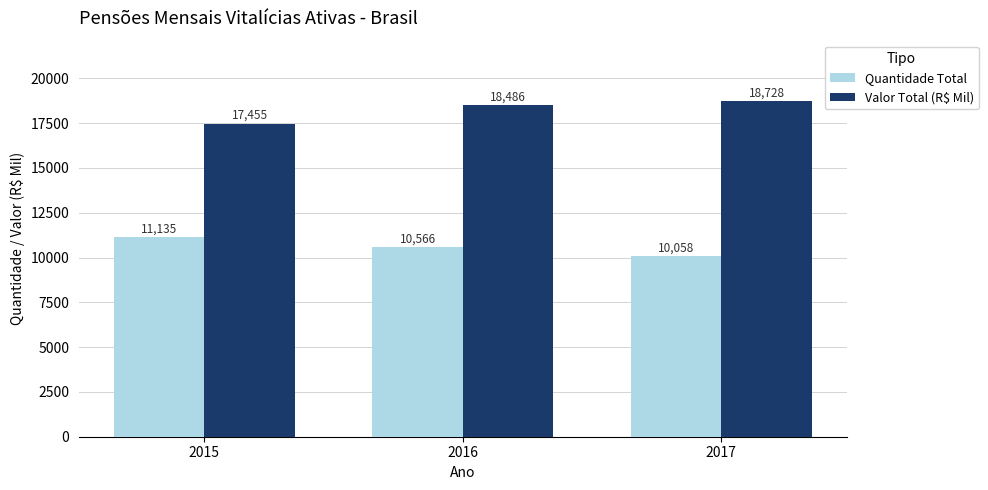

Reading right to left, list all the values displayed in this chart.

Quantidade Total: 10058	10566	11135
Valor Total (R$ Mil): 18728	18486	17455